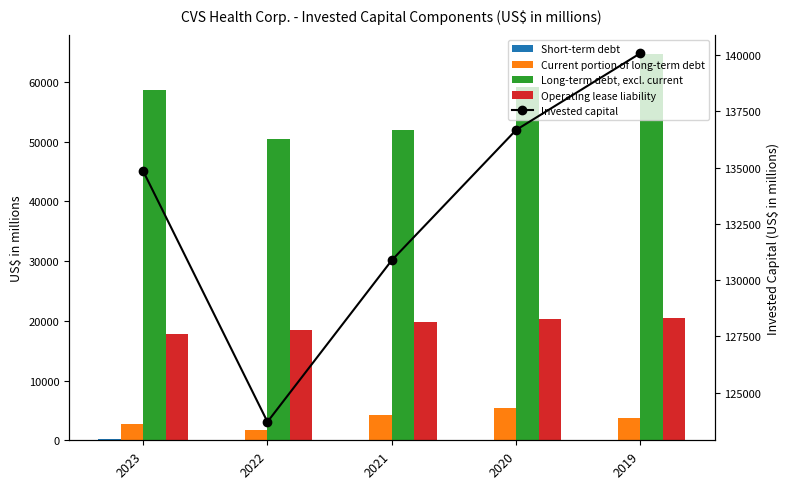

The Current portion of long-term debt series shows 1721 at 2021. True or false?

False